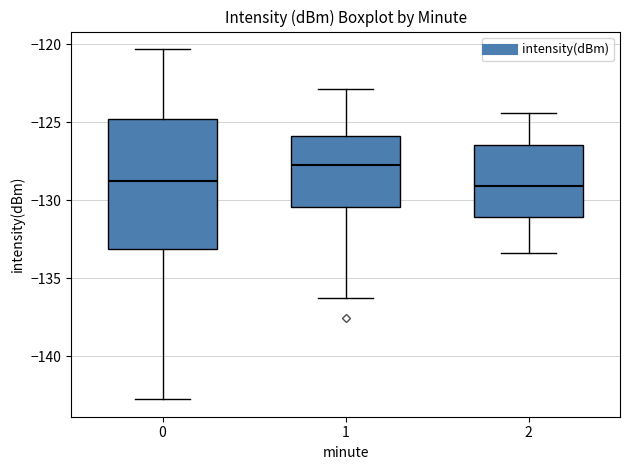

Reading left to right, transcribe this box plot: for each box, give where its median line is, the range the box spans, and where its two whiskers end, as read against the y-axis. The values are not printed on the chart, so give them approximately, as read against the axis.

0: median -129.0, box -133.0 to -125.0, whiskers -143.0 to -120.5
1: median -128.0, box -130.5 to -126.0, whiskers -136.5 to -123.0
2: median -129.0, box -131.0 to -126.5, whiskers -133.5 to -124.5